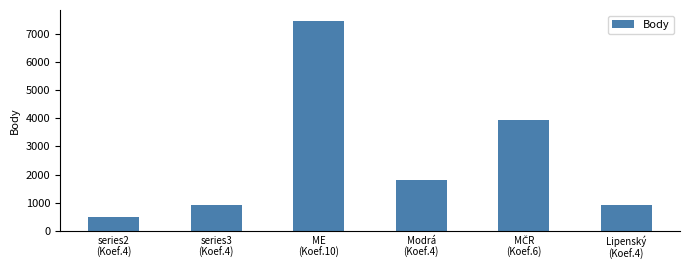

What is the smallest value displayed?

481